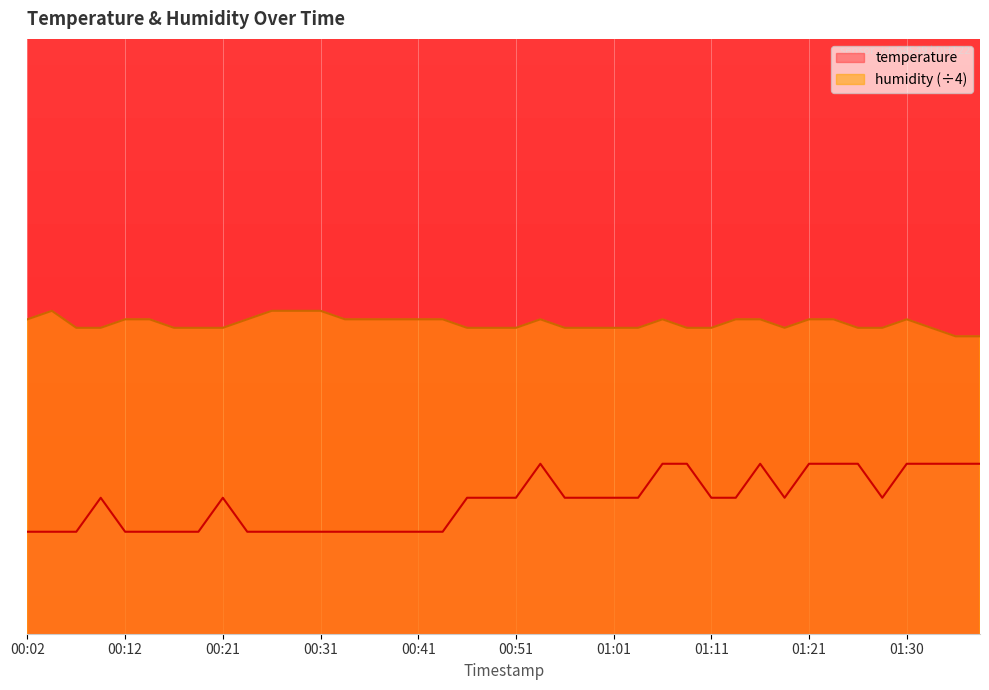

Rank the series by their maximum value, from highest to lowest.

humidity (÷4), temperature